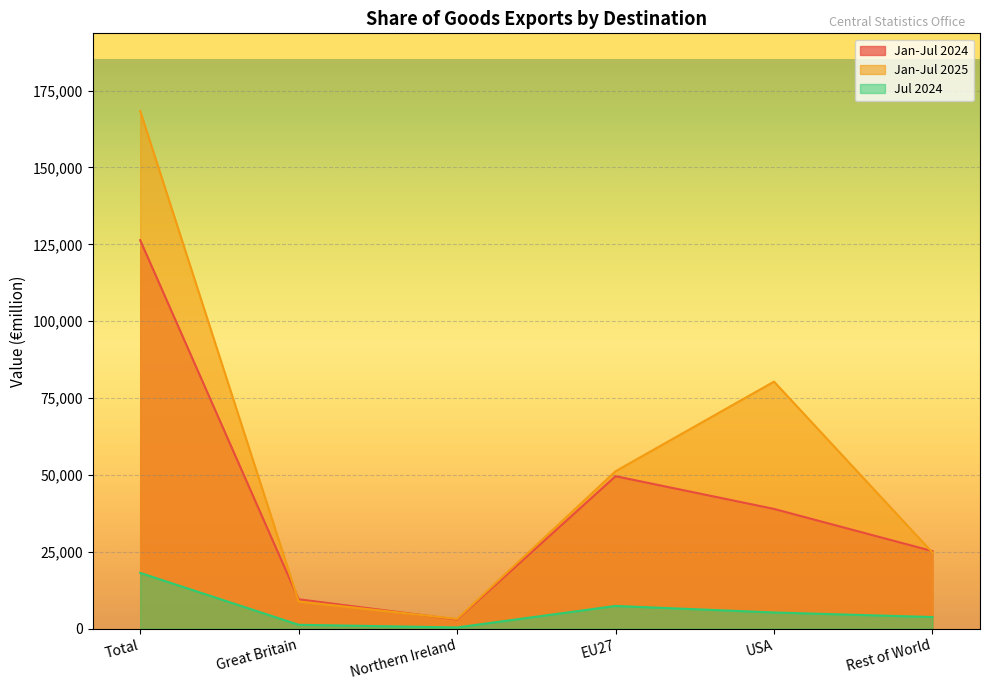

What position from the left is USA?

5